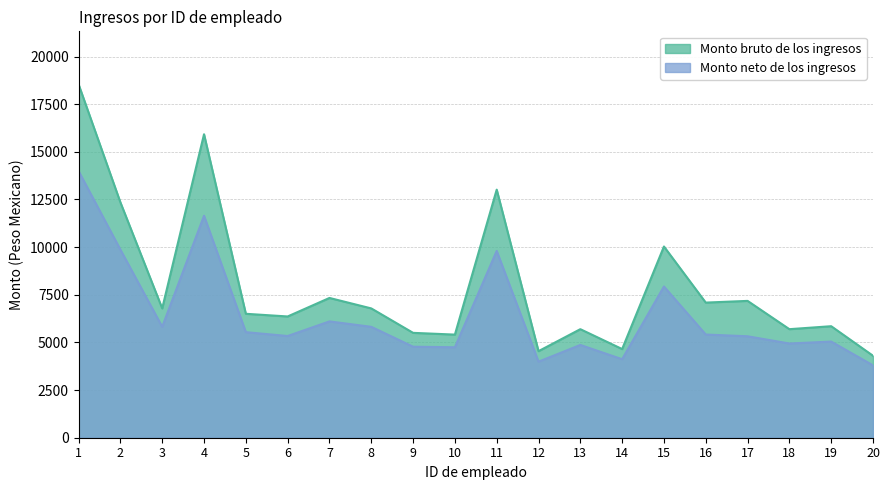

Reading left to right, what are all the values shown in this chart?

Monto bruto de los ingresos: 18542.0	12349.2	6785.2	15923.3	6502.8	6362.2	7334.2	6785.2	5502.8	5410.5	13016.5	4541.8	5695.5	4652.2	10033.4	7090.1	7179.8	5695.5	5851.5	4301.5
Monto neto de los ingresos: 13990.1	9867.6	5818.6	11645.9	5539.3	5336.5	6103.5	5818.6	4775.8	4746.4	9800.5	3990.4	4868.0	4119.4	7933.9	5414.9	5322.8	4943.9	5044.7	3797.5